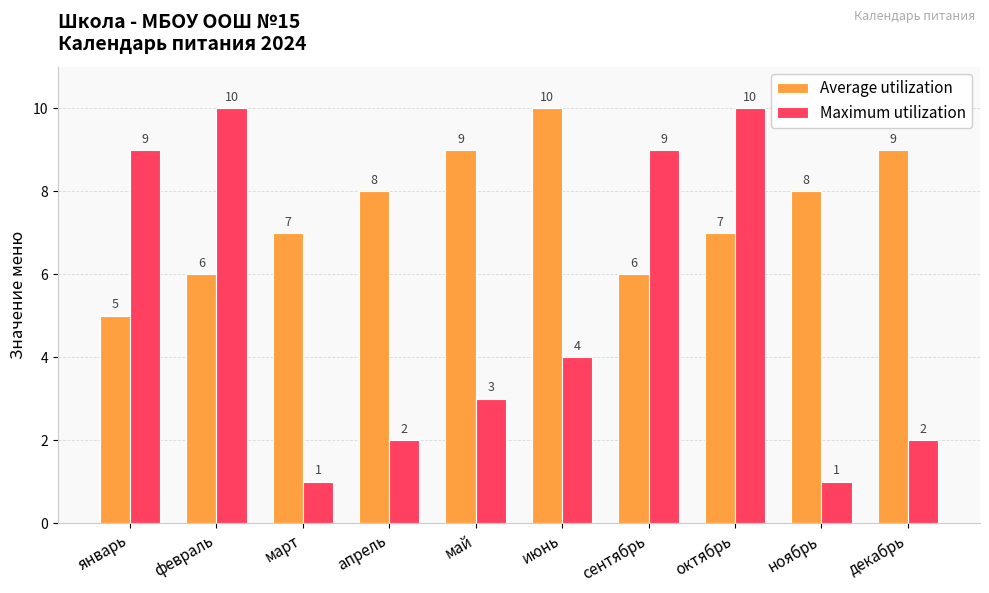

What value does the Average utilization series have at апрель?

8